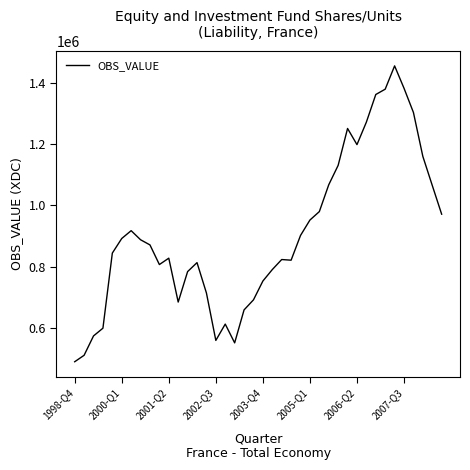

What is the minimum value shown in the chart?

488956